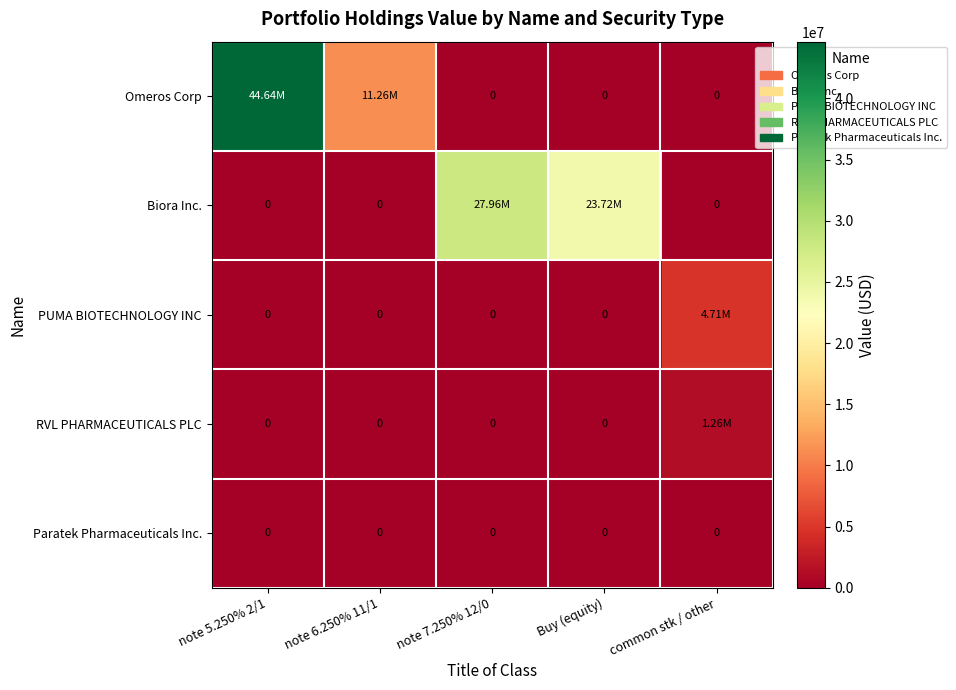

Where is Omeros Corp nearest to the value 22321813?

note 6.250% 11/1